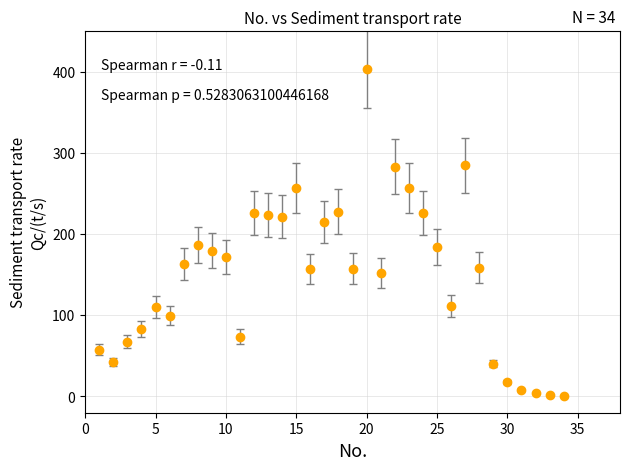

What is the sum of all values?

5055.6